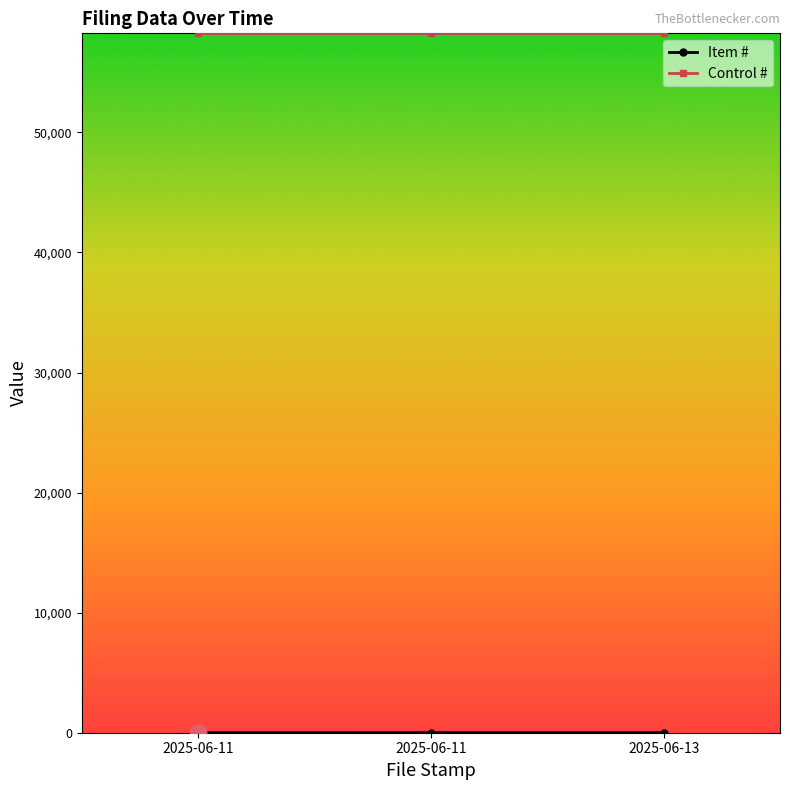

What is the value of the Control # point at the 3rd from the left?

58240